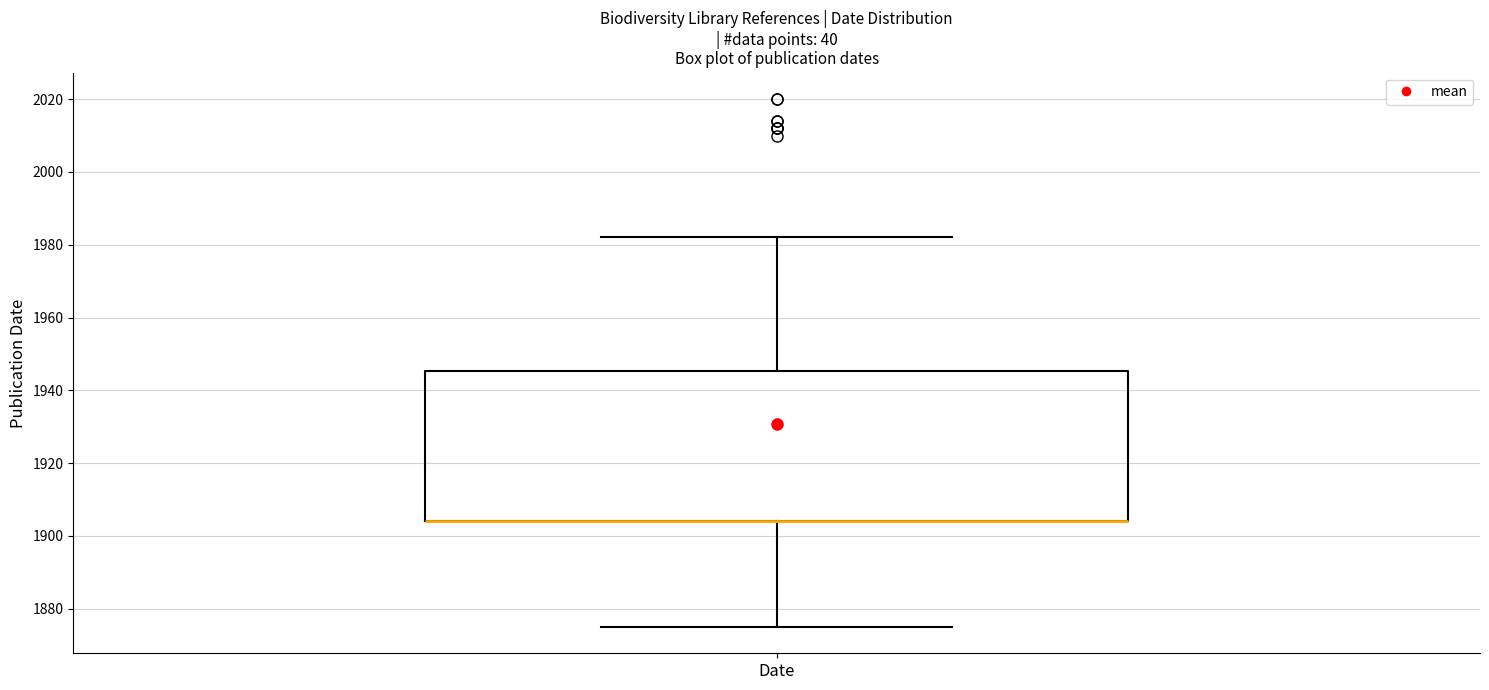

Read this box plot against the y-axis: the position of the median line, the range covered by the box, and the ends of both whiskers. The values are not printed on the chart, so give them approximately, as read against the axis.

median 1904 (drawn on the box's lower edge), box 1904 to 1946, whiskers 1876 to 1982